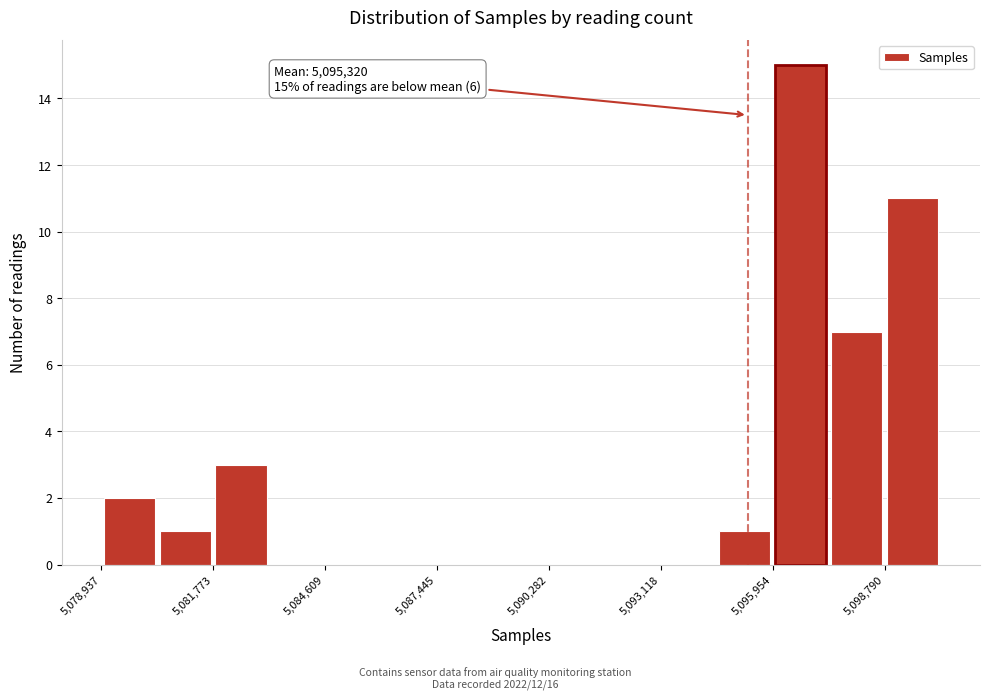

Around what value on the x-axis is the tallest bar? Give the approximate position of its centre, as read against the axis.

5096500